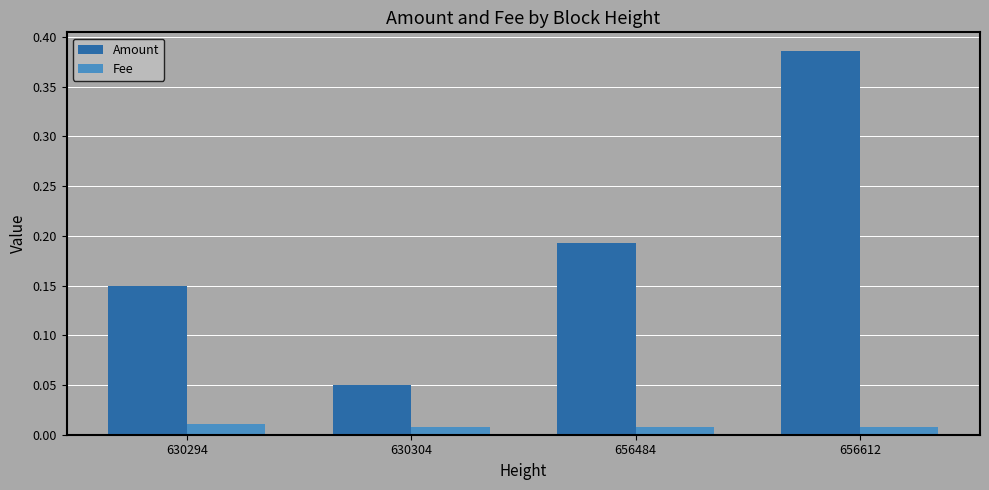

Which label corresponds to the largest value in the chart?

656612